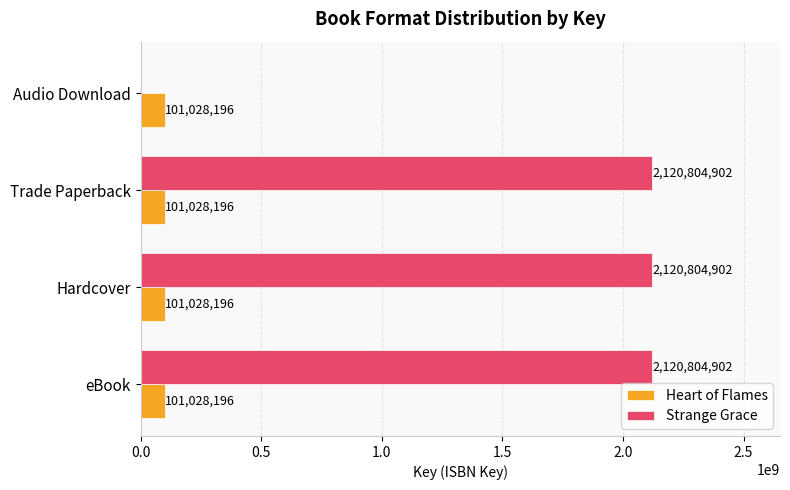

How many data points does each series have?

4